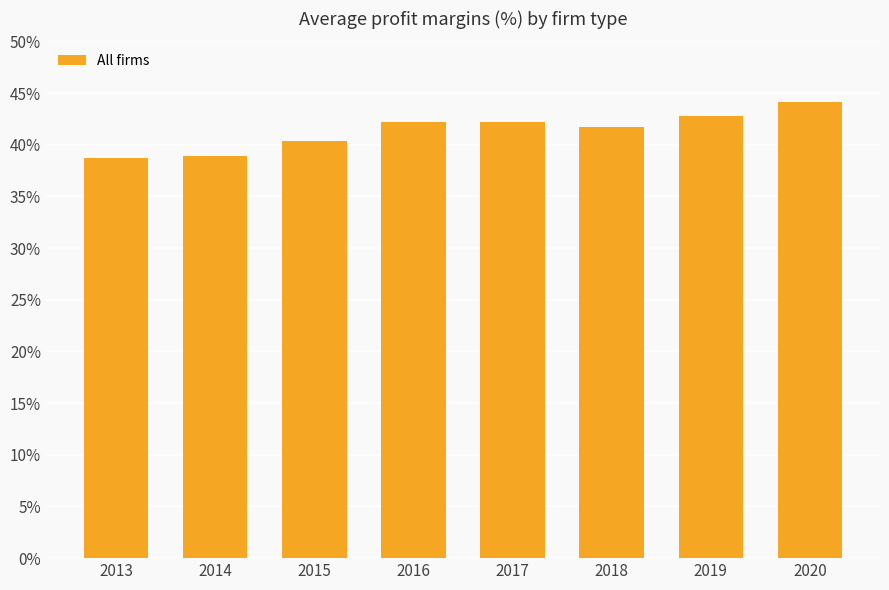

Are the bars horizontal?

No